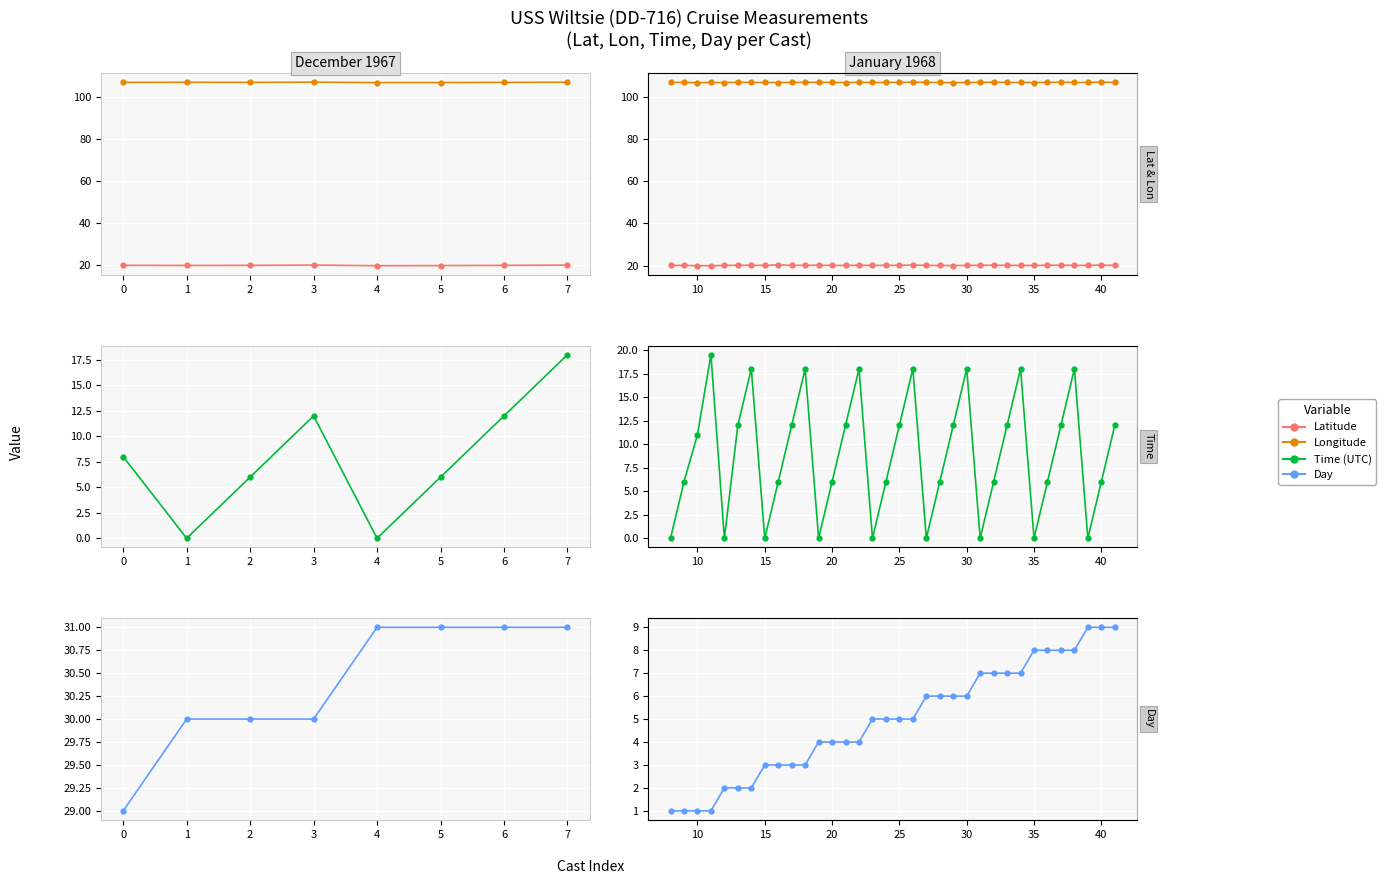

What position from the left is 2?

4